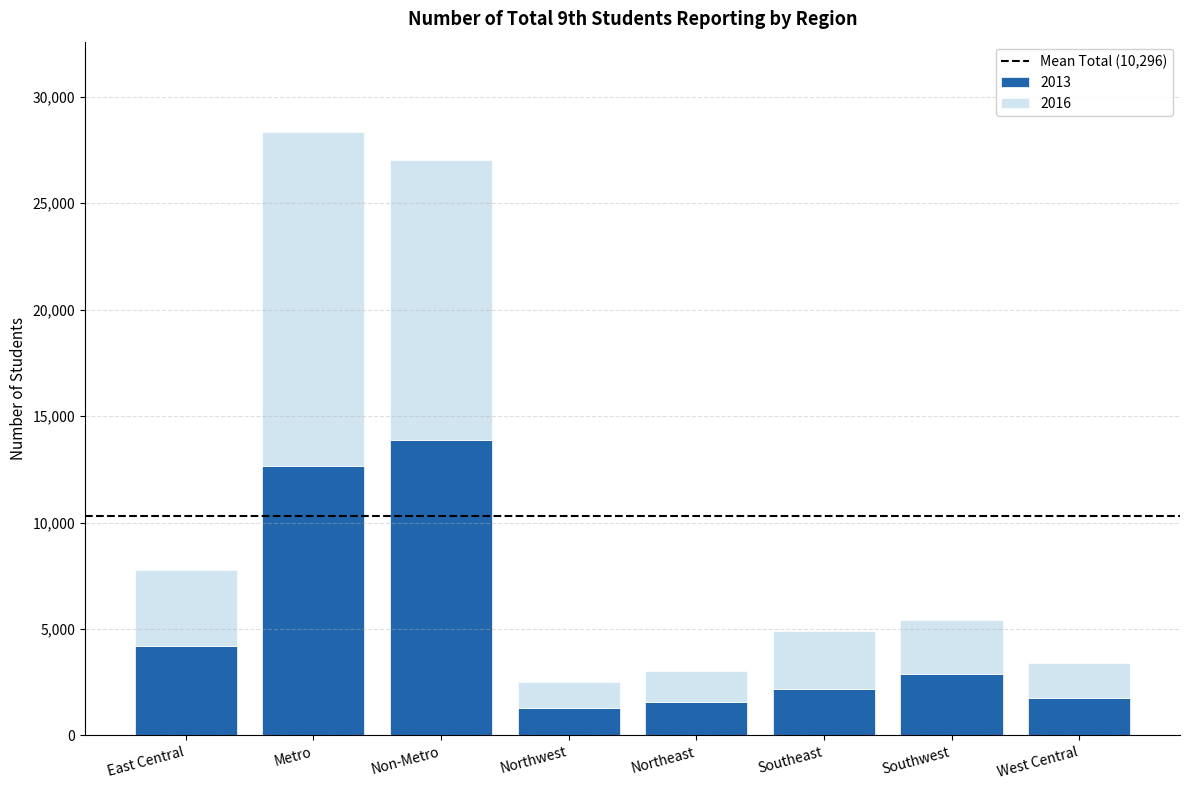

At which label is 2013 closest to 7574?

East Central